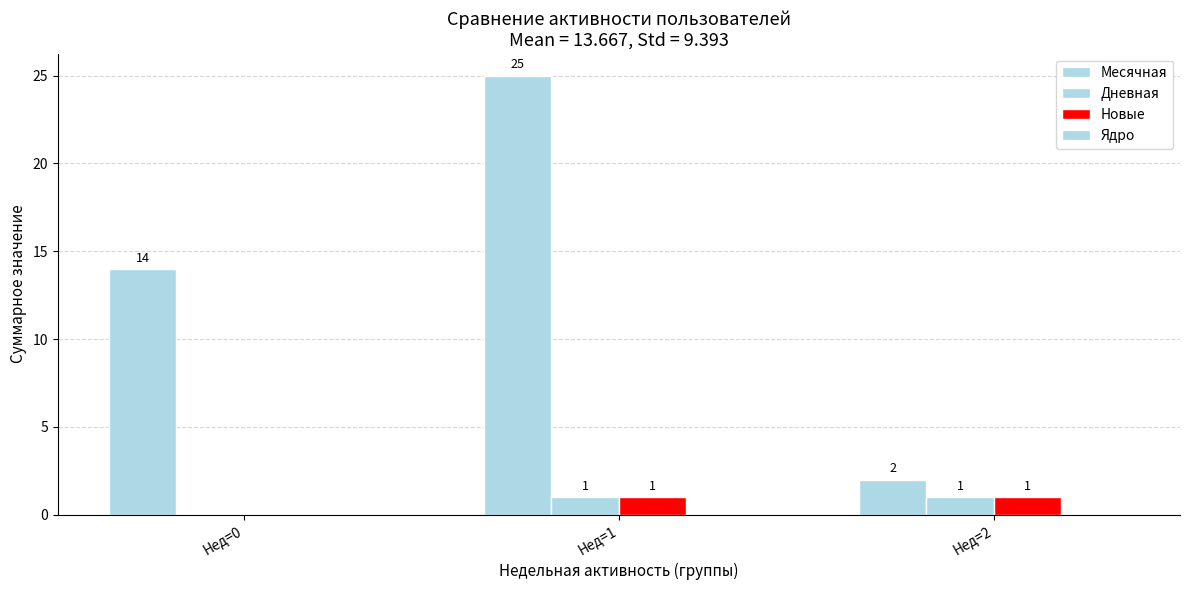

Are the bars grouped side by side (vs. stacked)?

Yes